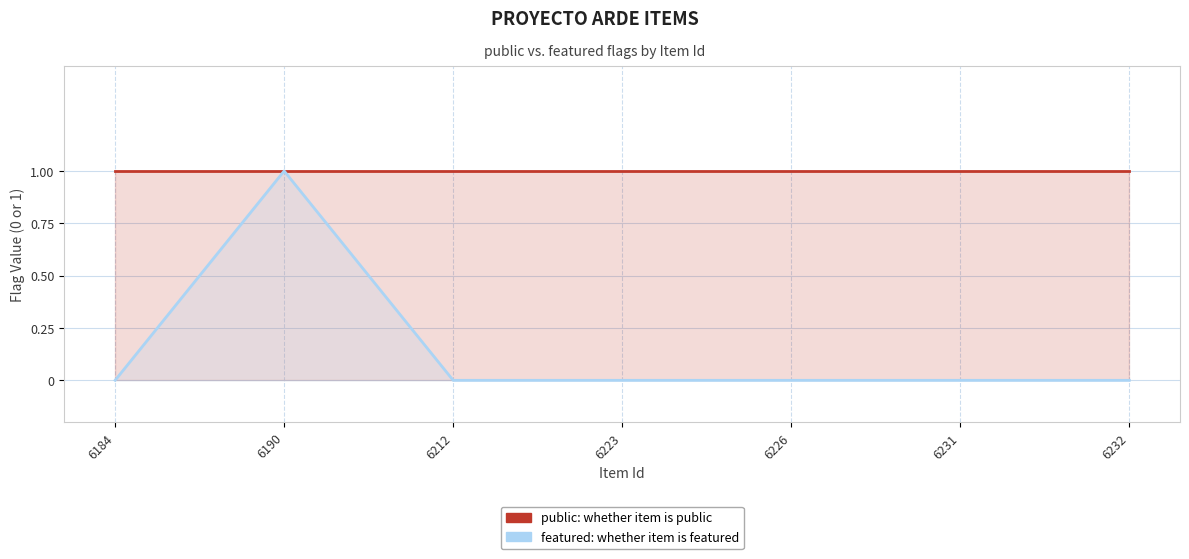

Rank the series by their maximum value, from highest to lowest.

public, featured